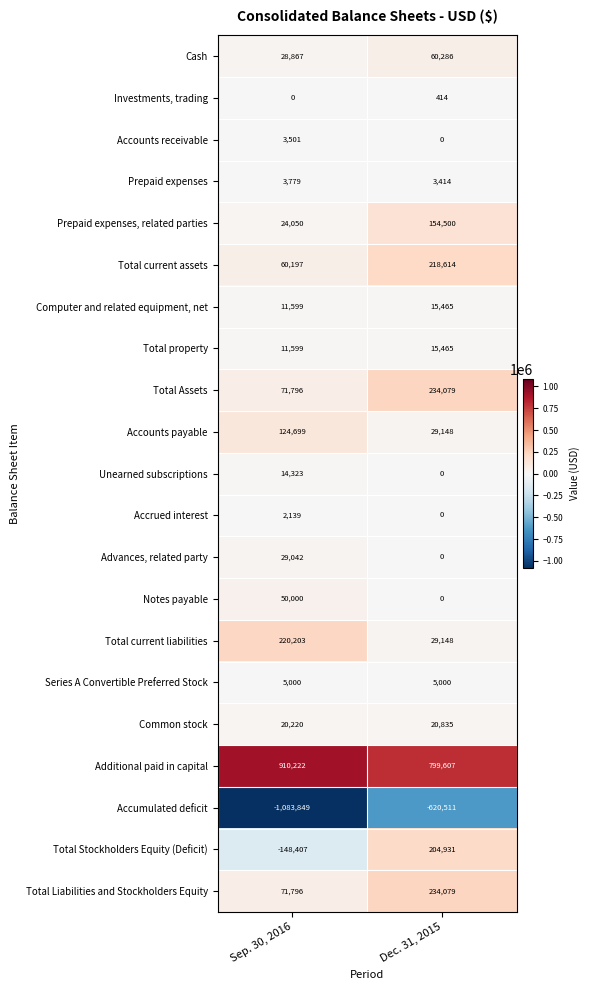

Read the Total Liabilities and Stockholders Equity value at Dec. 31, 2015, to the nearest 10.

234080